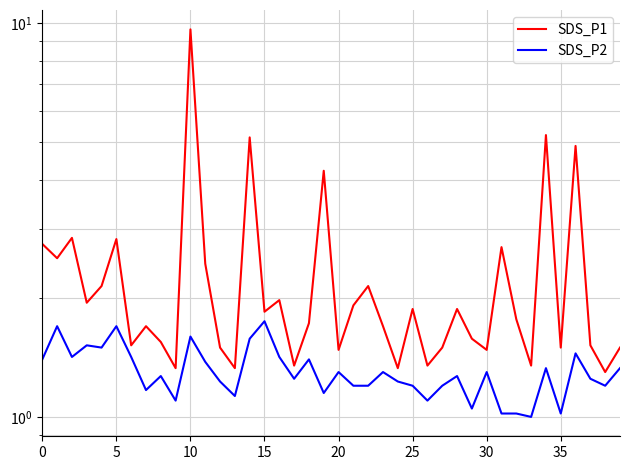

What is the value of the SDS_P1 point at the 36th from the left?

1.7